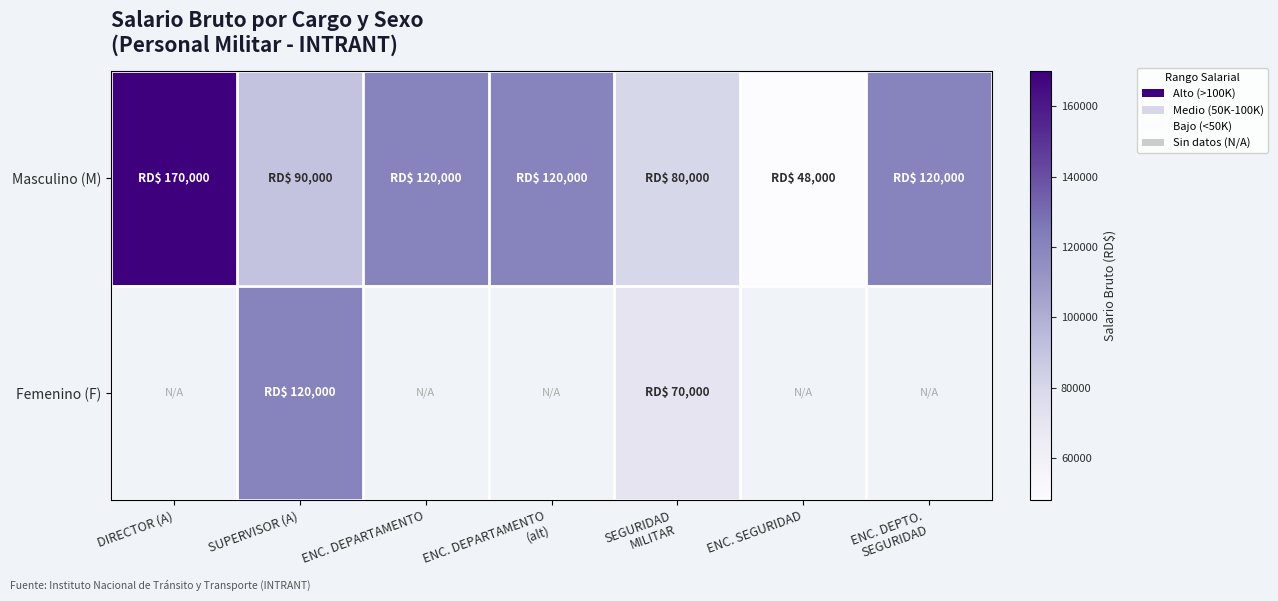

At how many categories does at least one series exceed 101309?

5